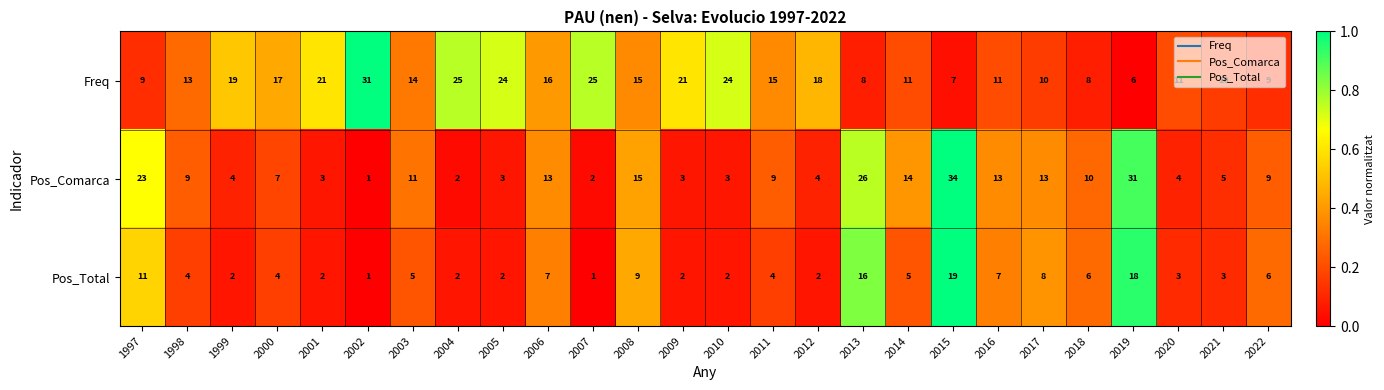

Rank the series by their average value, from lowest to highest.

Pos_Total, Pos_Comarca, Freq